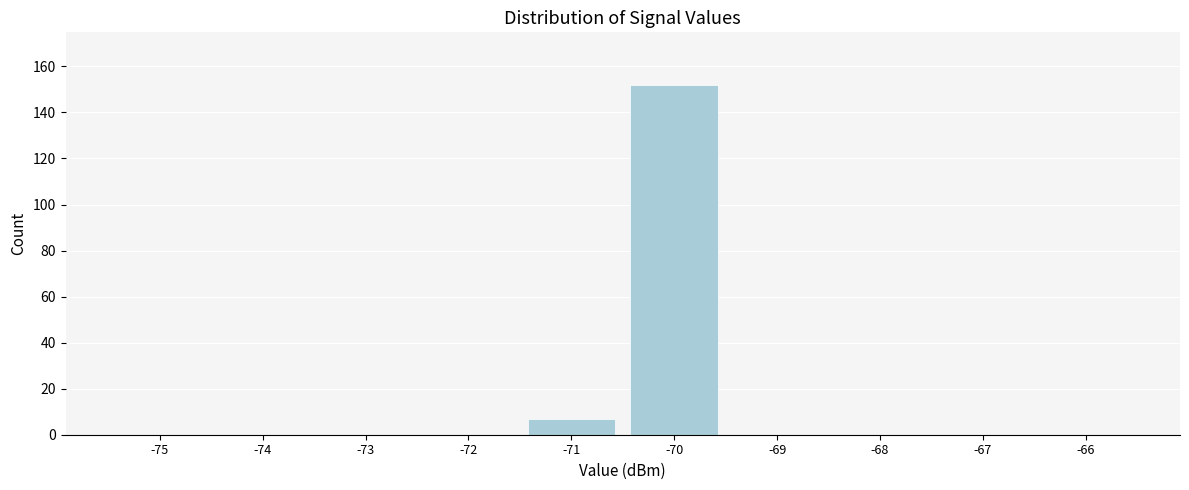

Reading left to right, what are all the values shown in this chart?

-75=0	-74=0	-73=0	-72=0	-71=7	-70=152	-69=0	-68=0	-67=0	-66=0